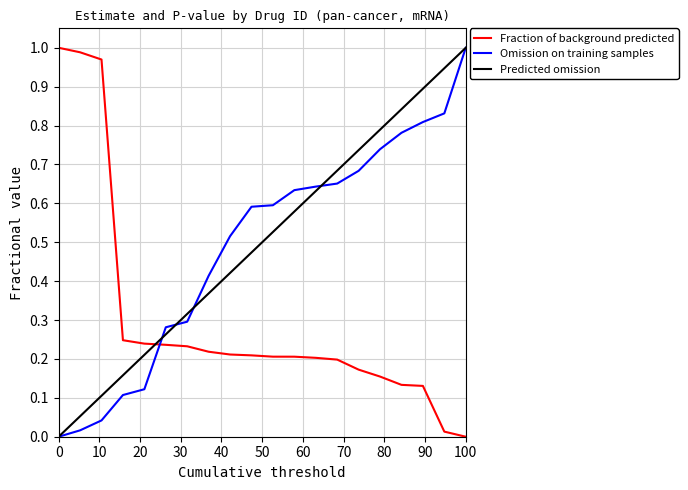

After their last crossing, which series has the higher values: Predicted omission or Fraction of background predicted?

Predicted omission